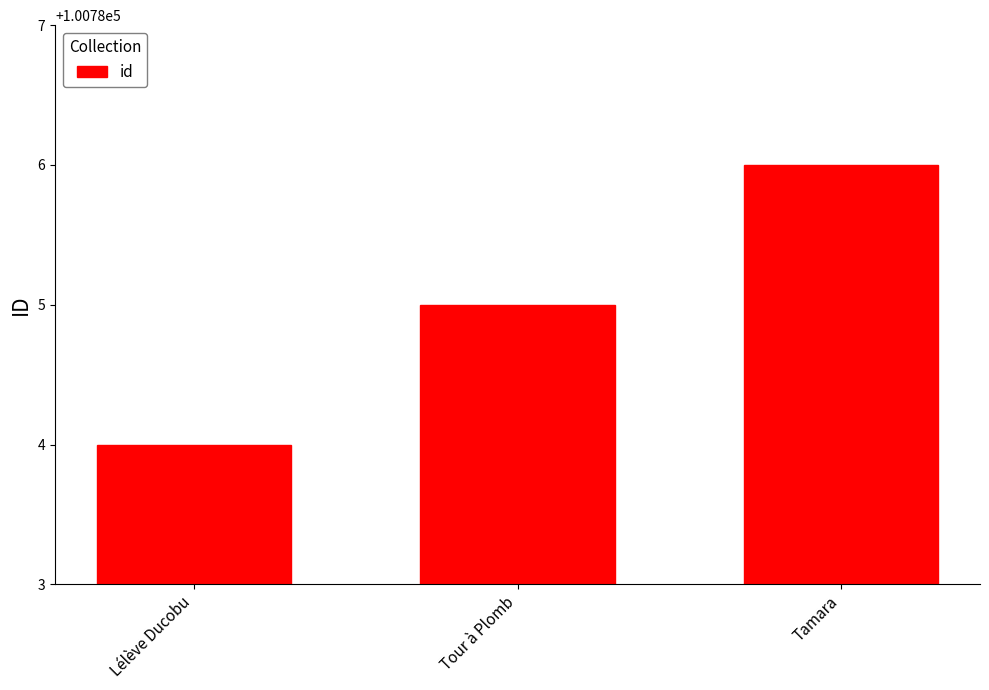

What is the maximum value shown in the chart?

100786